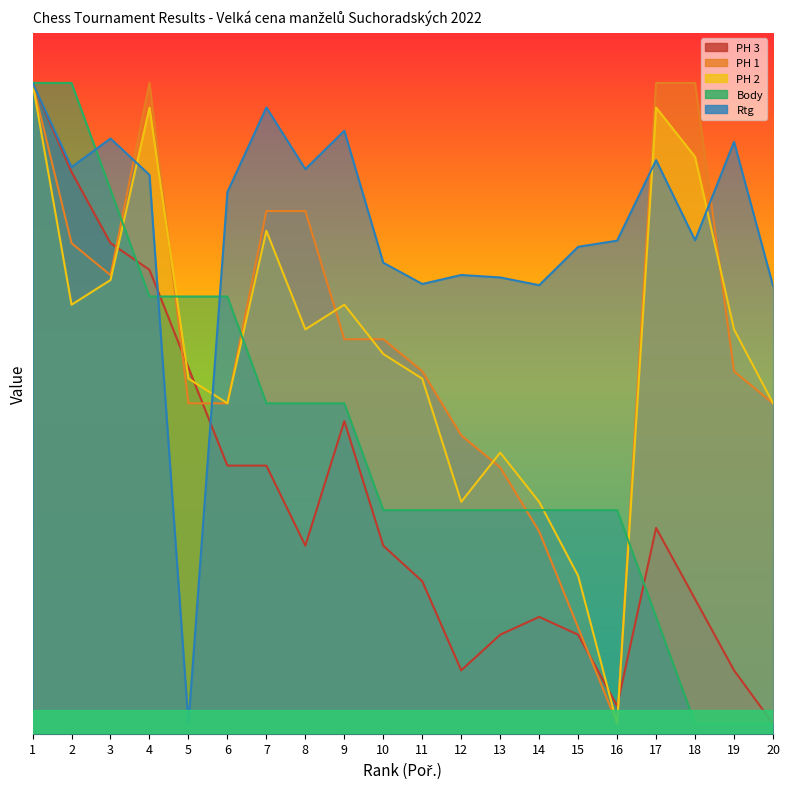

How many times do PH 2 and PH 1 cross each other?

5